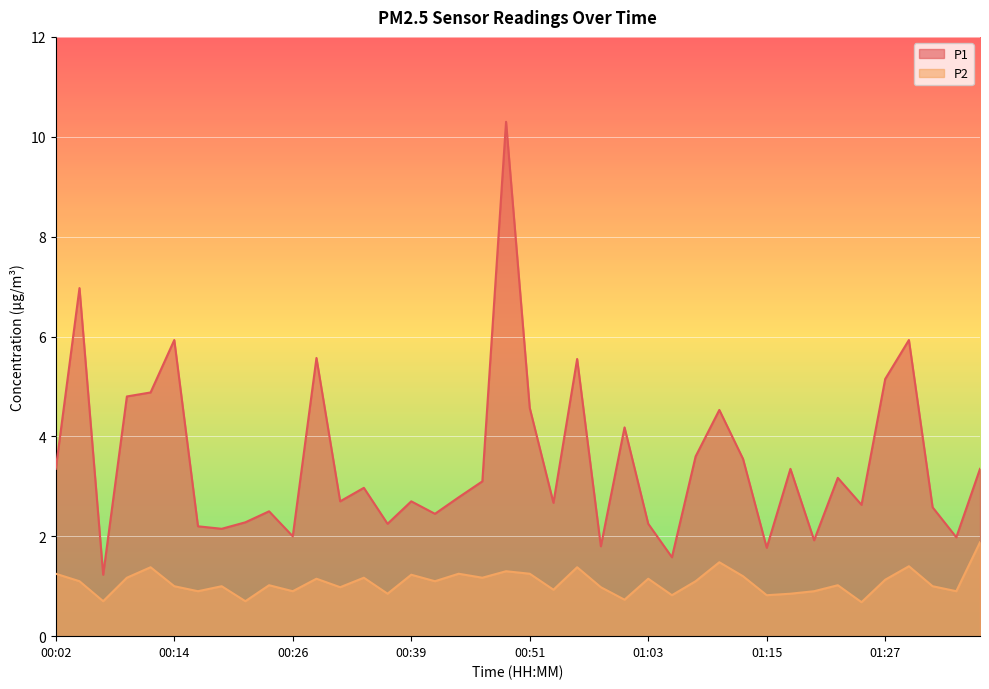

How many series are shown in this chart?

2